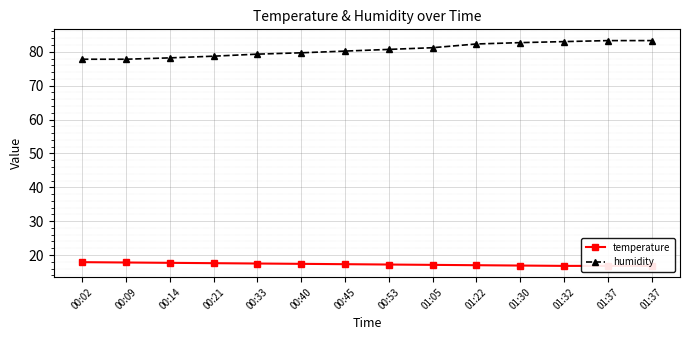

Rank the categories by humidity value from highest to lowest.

01:37, 01:37, 01:32, 01:30, 01:22, 01:05, 00:53, 00:45, 00:40, 00:33, 00:21, 00:14, 00:02, 00:09